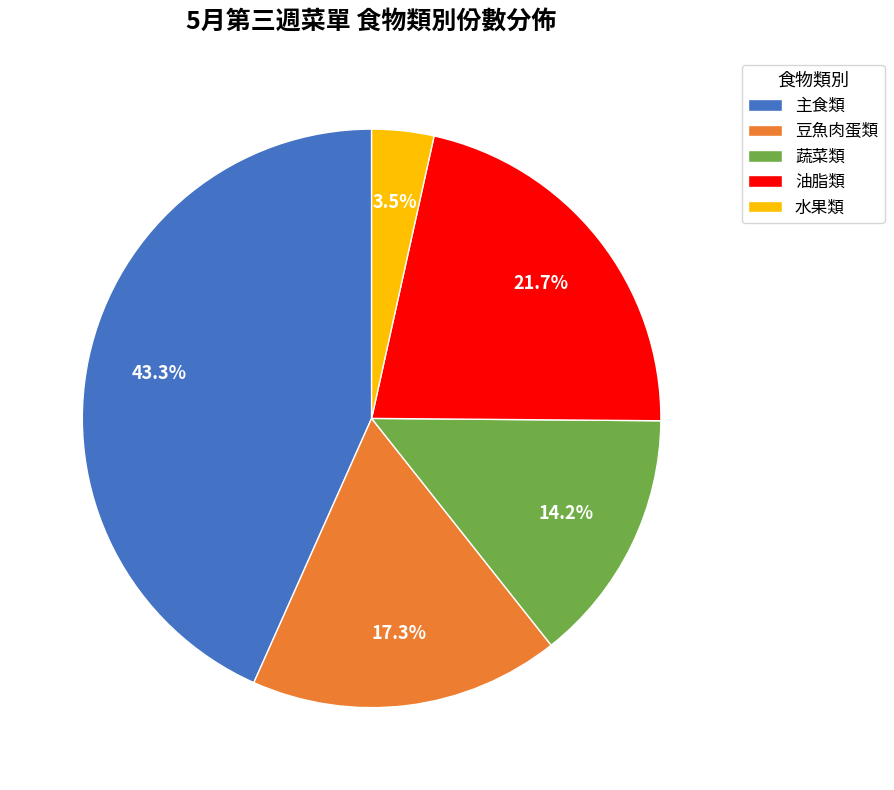

What is the total percentage of 油脂類 and 主食類?

65.0%